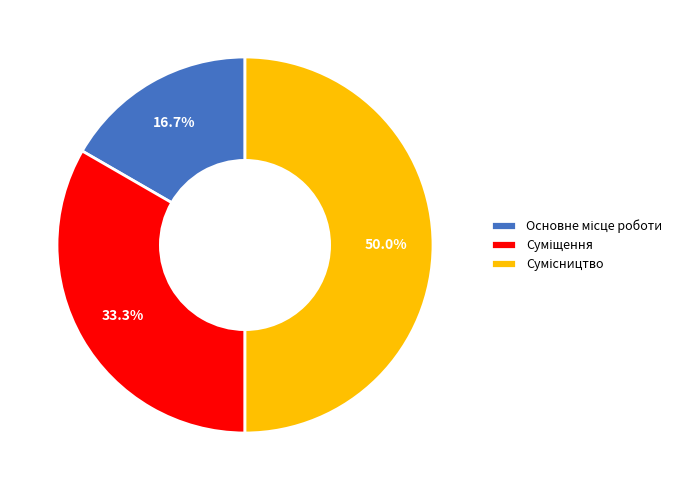

To the nearest percent, what is the difference between the largest and smallest slice percentages?

33%